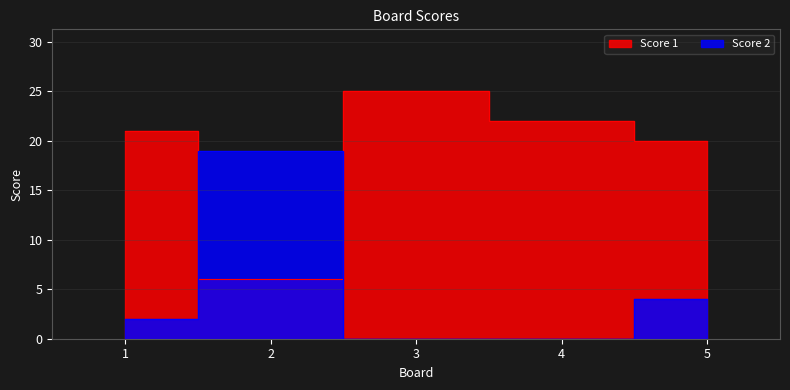

Which has a higher value, 2 or 5?

5